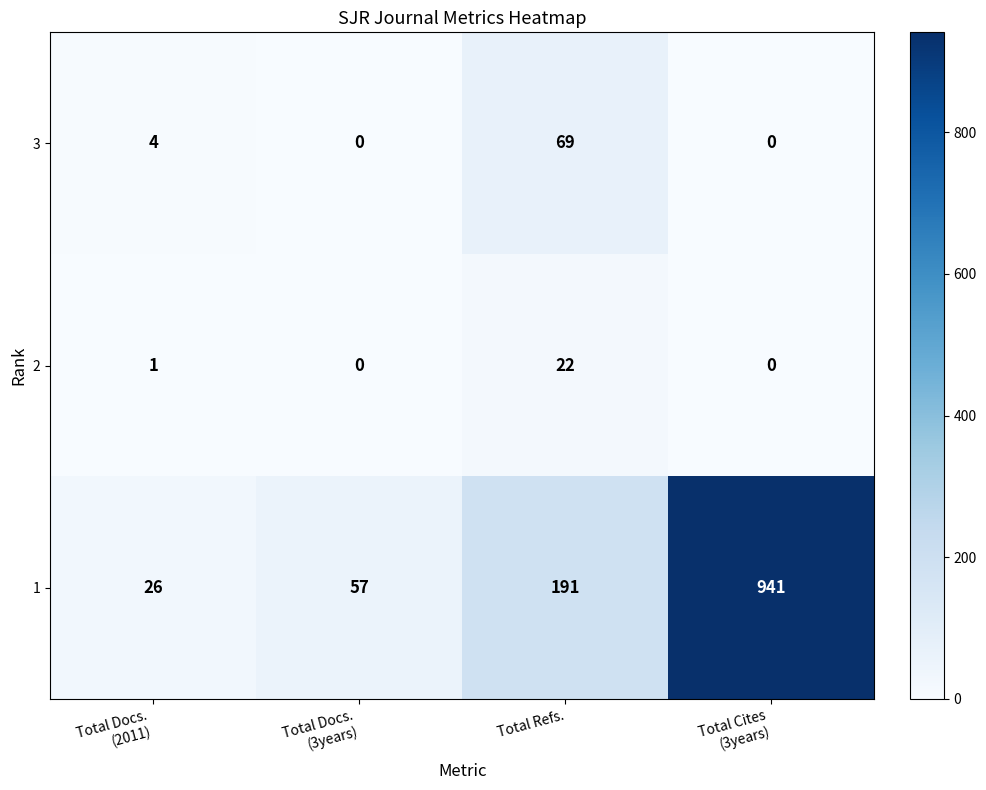

Reading left to right, list all the values displayed in this chart.

3: 4	0	69	0
2: 1	0	22	0
1: 26	57	191	941